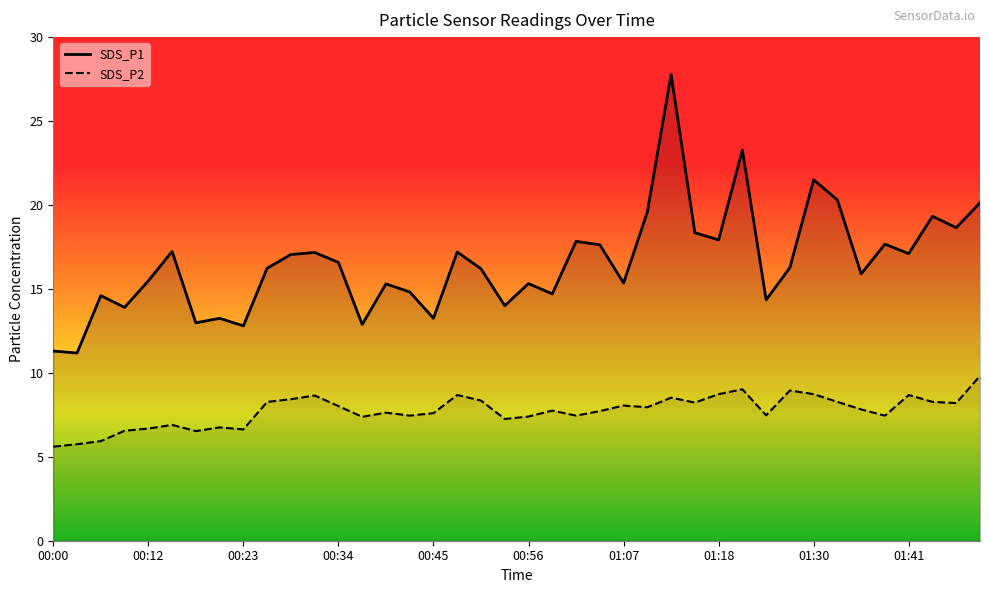

What is the difference between the maximum and minimum values in the SDS_P2 series?

4.2